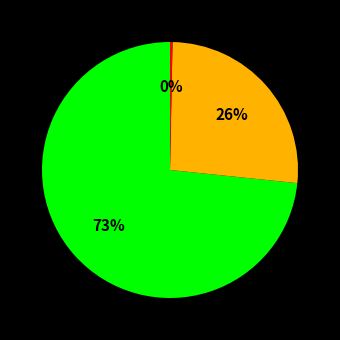

How many segments does this pie chart have?

3